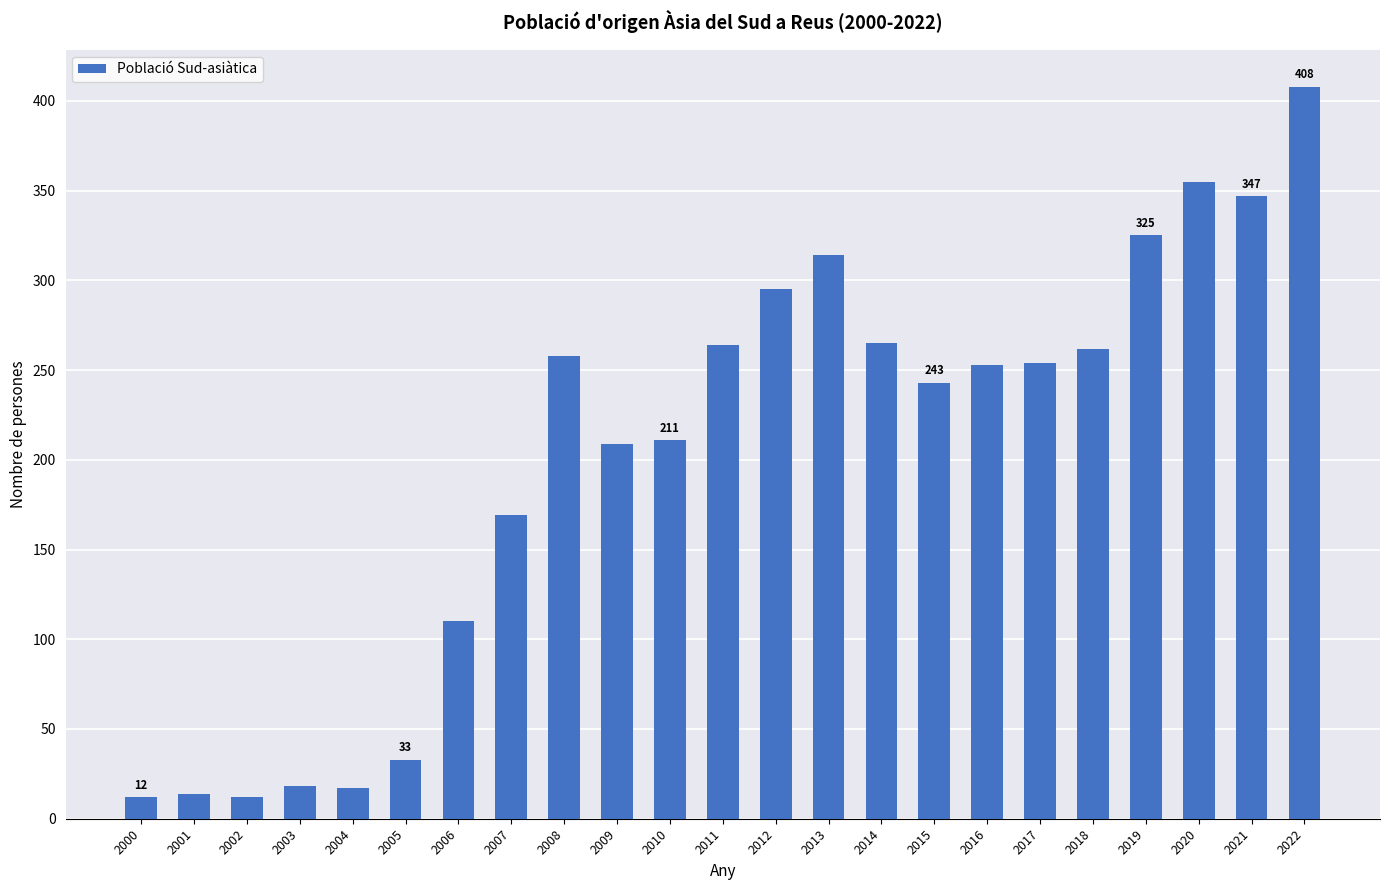

Read the value at 2018, to the nearest 50.

250